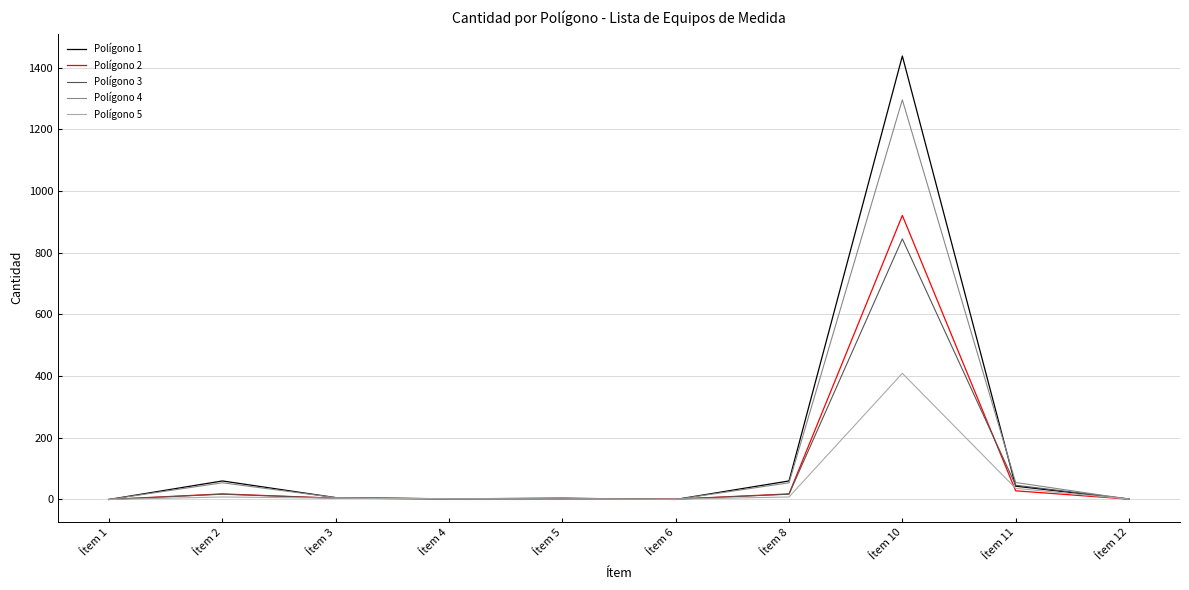

List the series in order of their peak value, lowest first.

Polígono 5, Polígono 3, Polígono 2, Polígono 4, Polígono 1